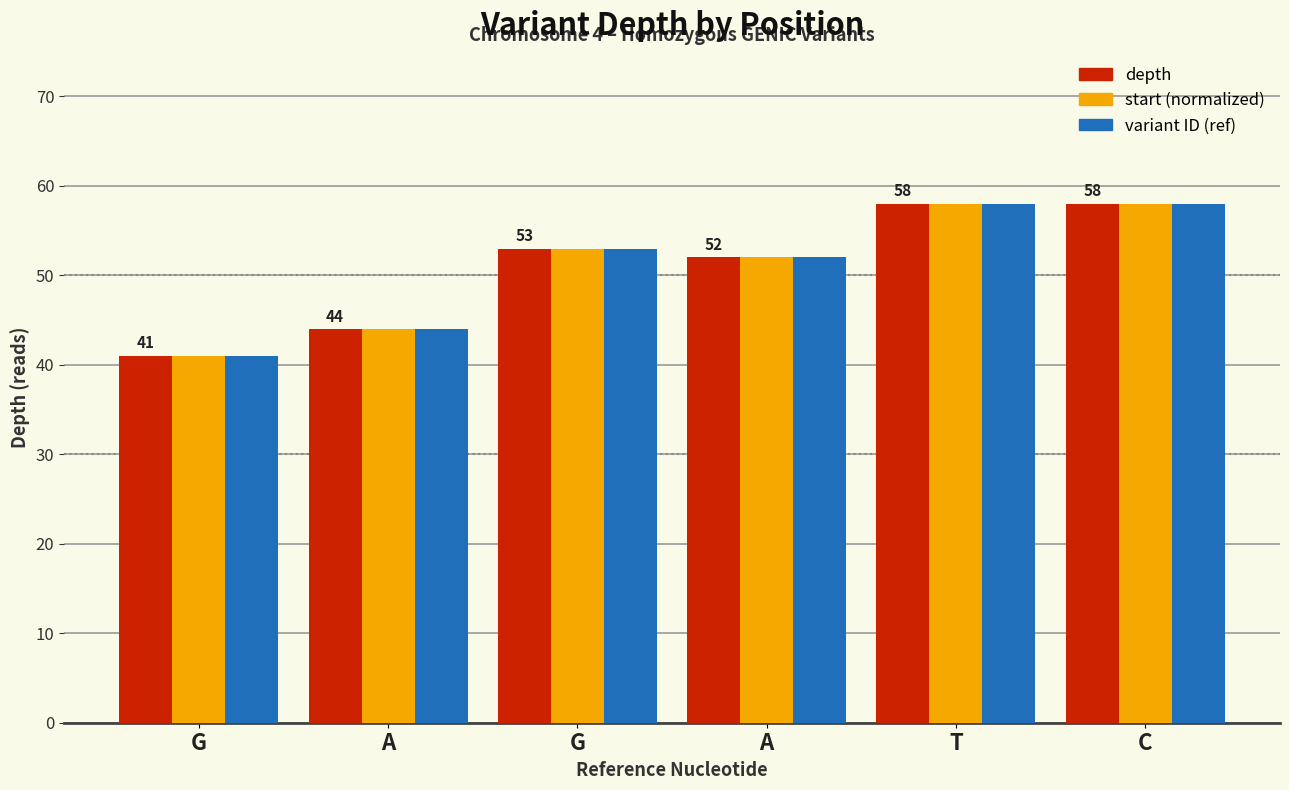

What are all the series names shown in the legend?

depth, start (normalized), variant ID (ref)